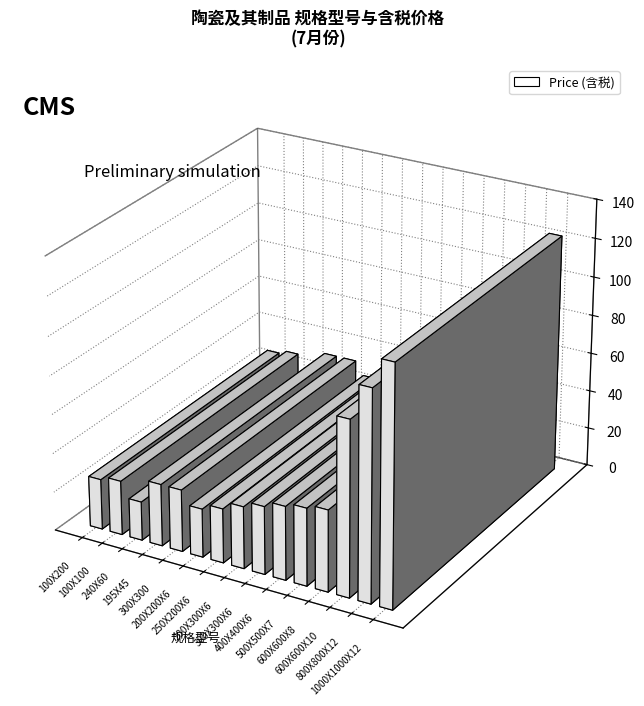

What is the greatest value displayed?

123